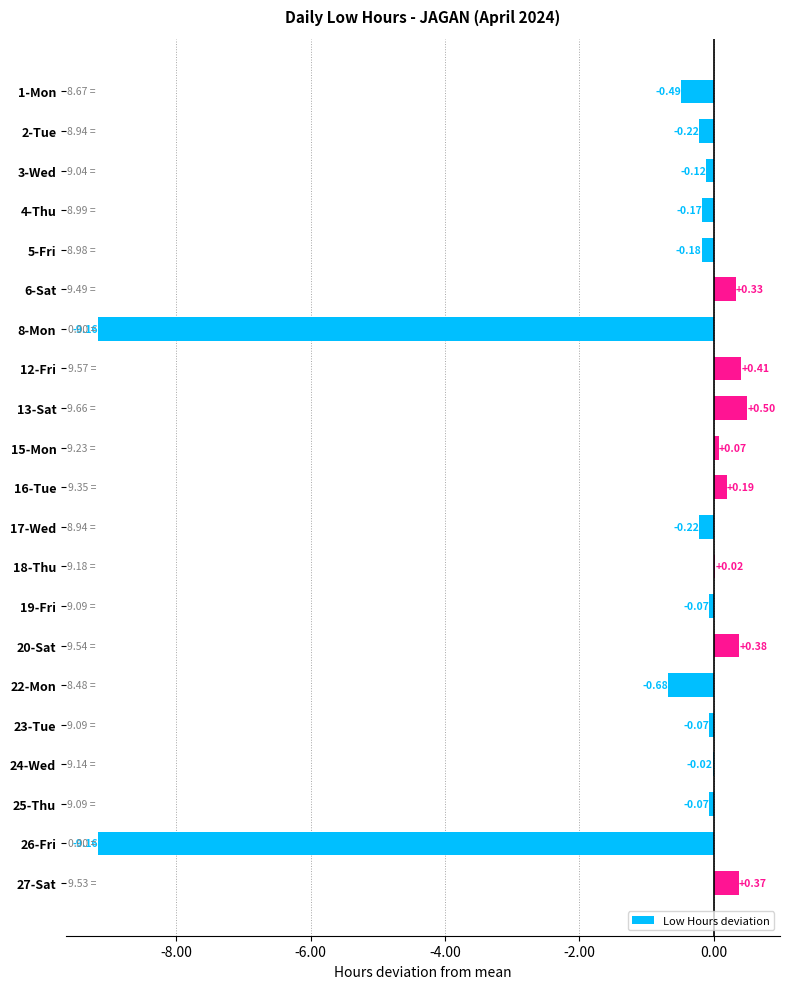

At which label is the value closest to -4?

22-Mon